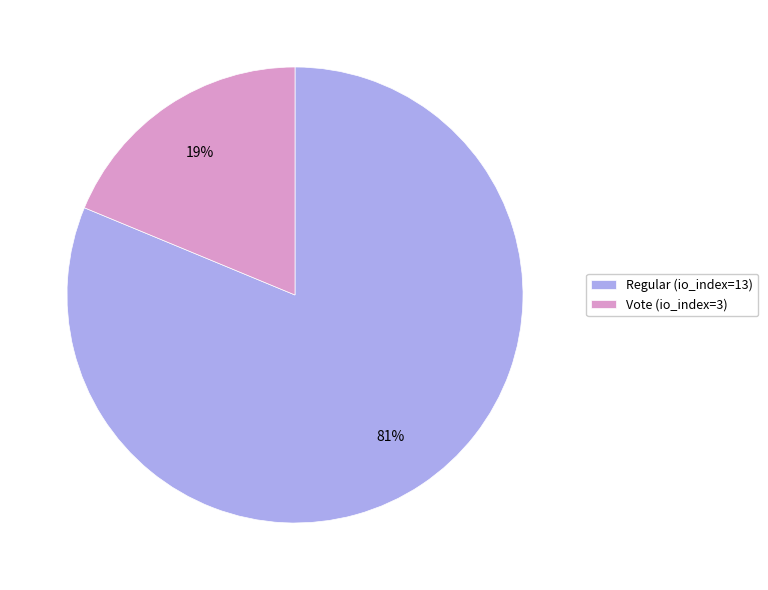

Is the sum of Regular (io_index=13) and Vote (io_index=3) greater than half?

Yes